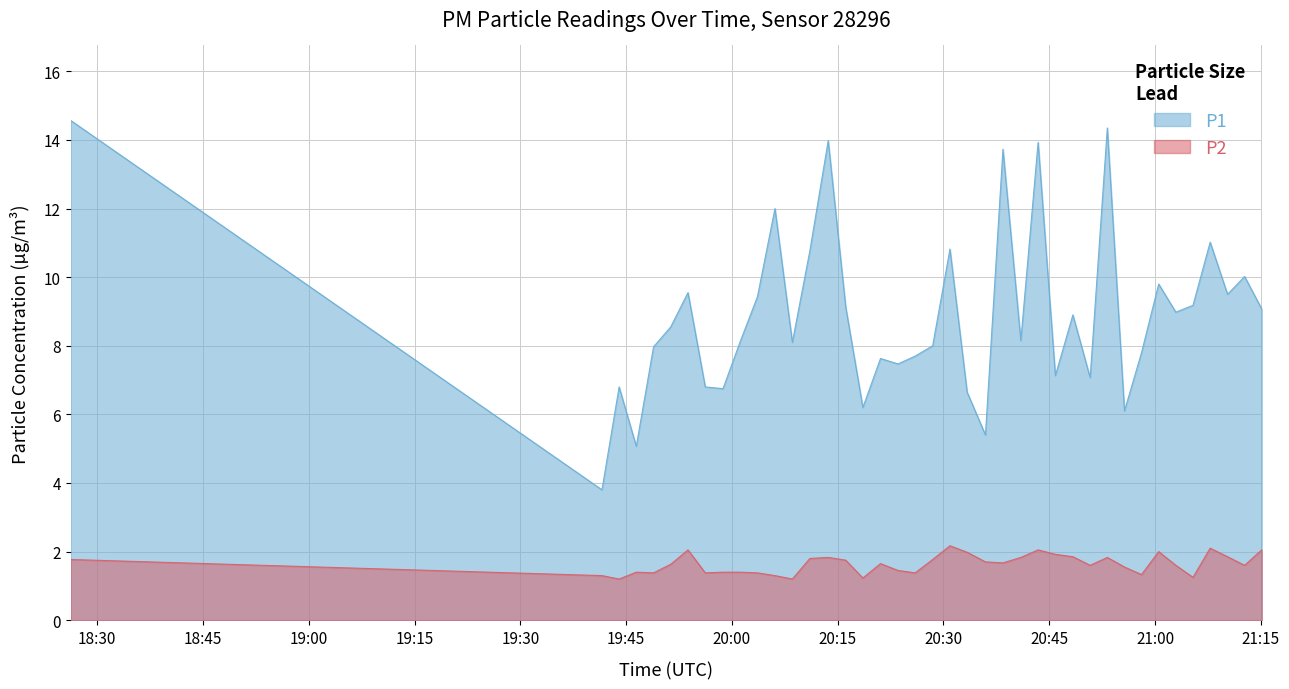

True or false: P1 and P2 intersect in this chart.

False